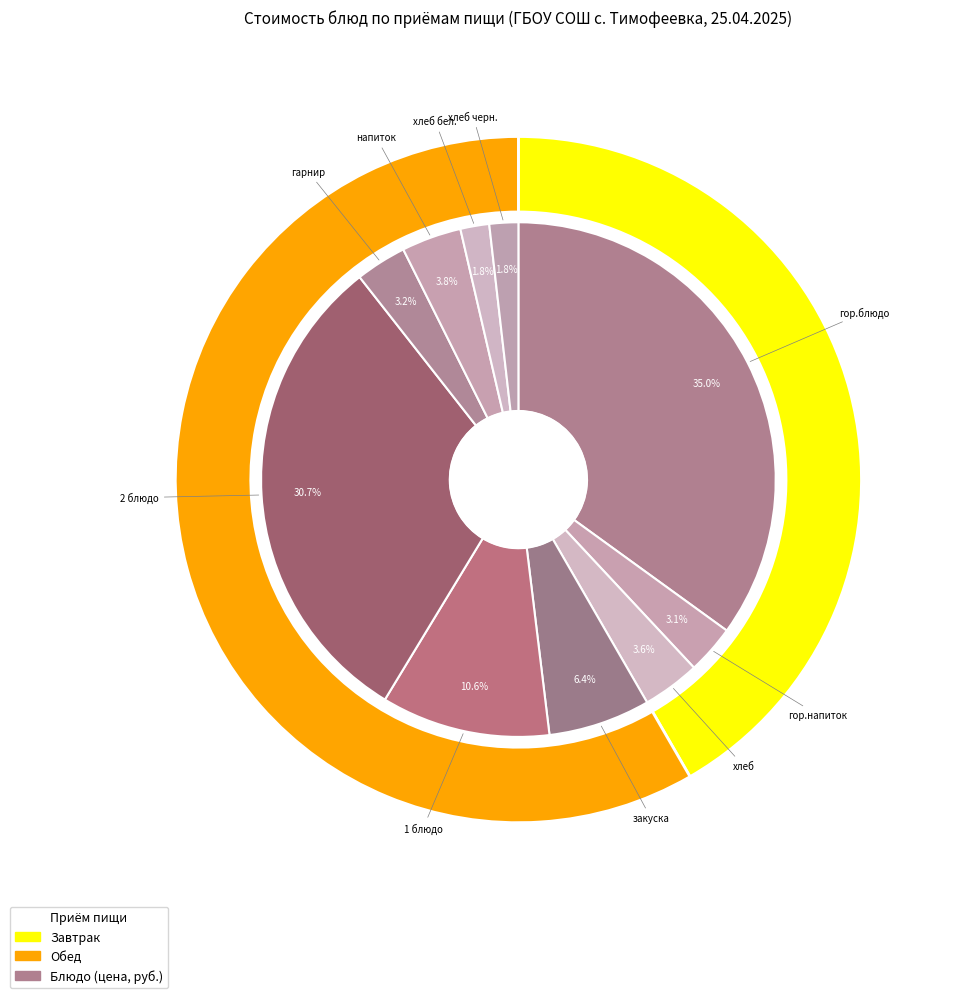

How many slices are in this pie chart?

10